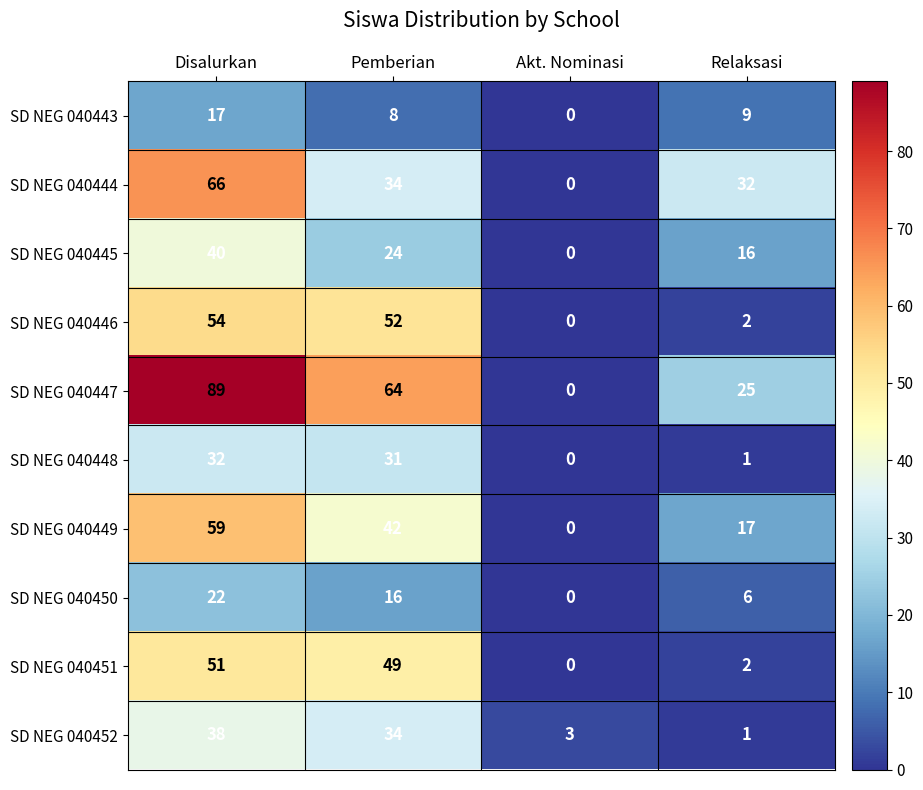

True or false: SD NEG 040448 has a value of 31 at Pemberian.

True